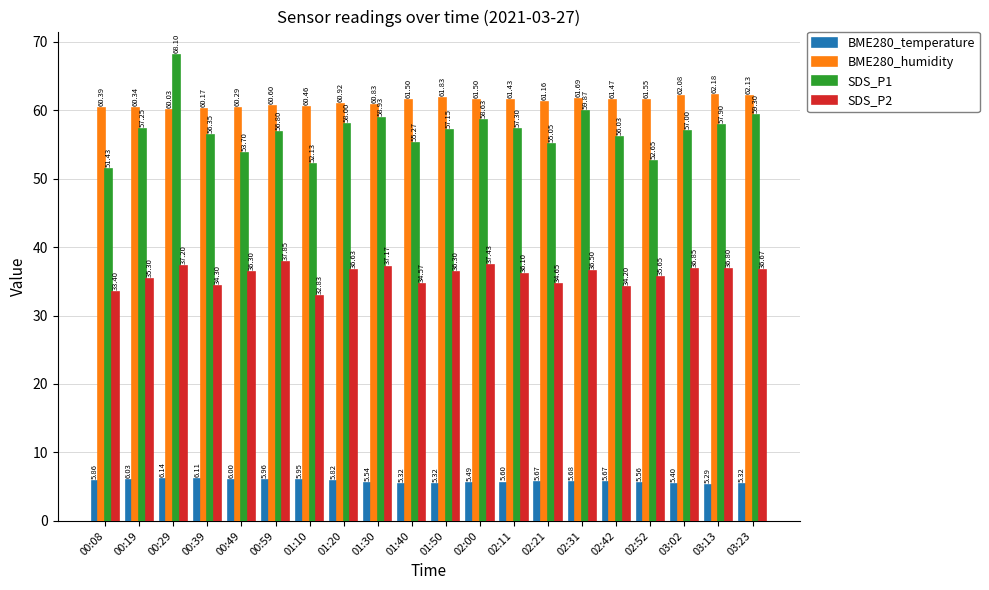

The value of BME280_temperature at 02:21 is 2.7. True or false?

False